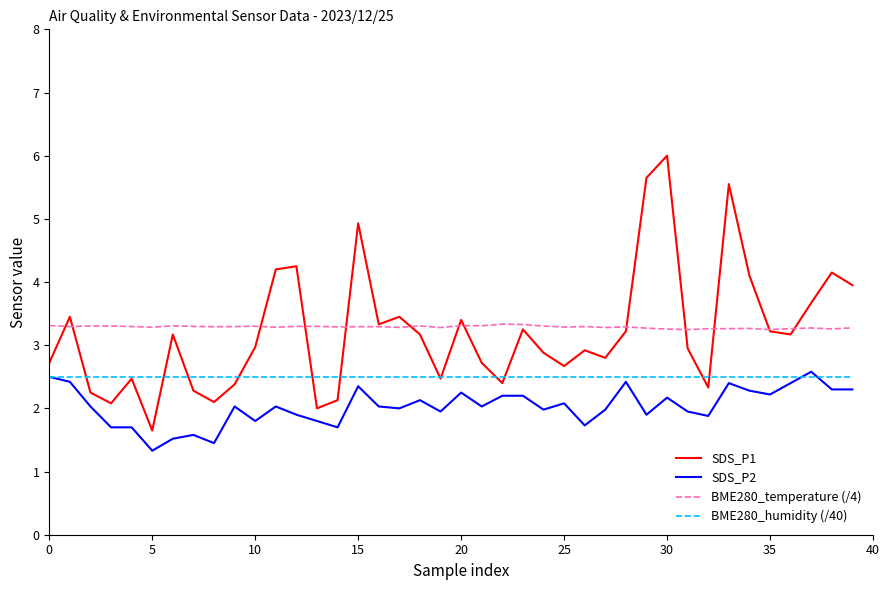

What is the smallest value displayed?

1.3